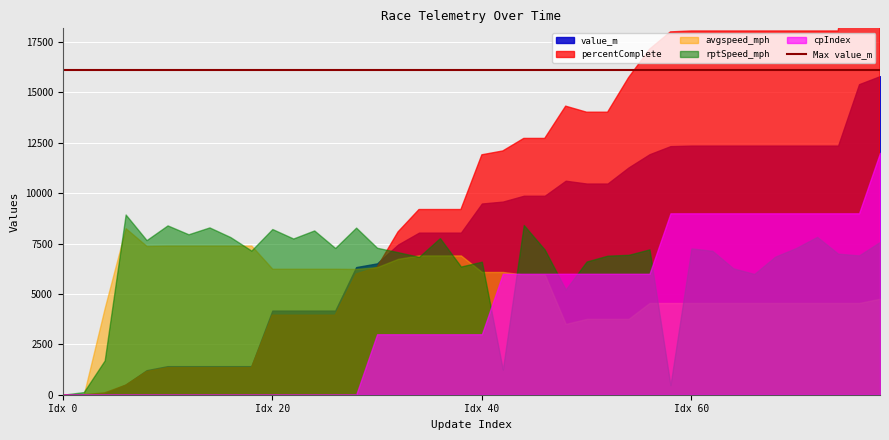

Between 62 and 12, which is larger?

62